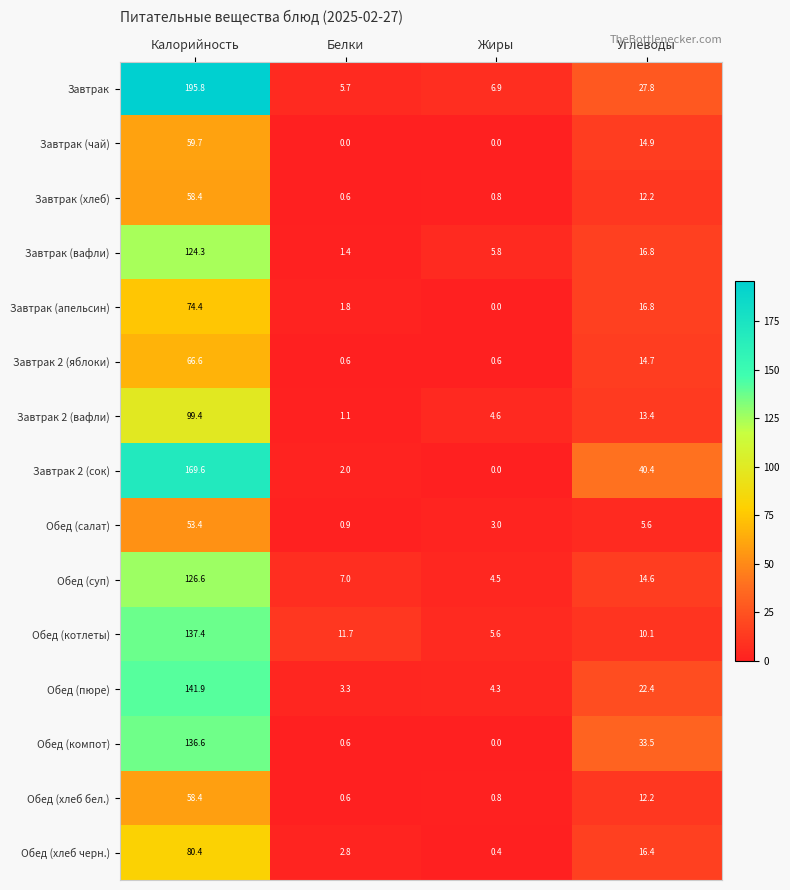

Is the value of Обед (салат) at Белки greater than the value of Завтрак 2 (вафли) at Белки?

No